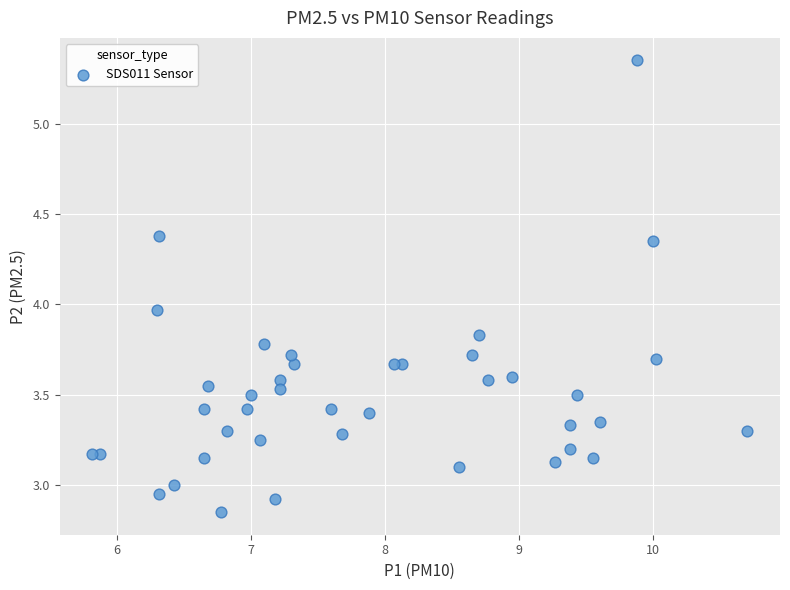

What is the range of X values (max minus min)?

4.9